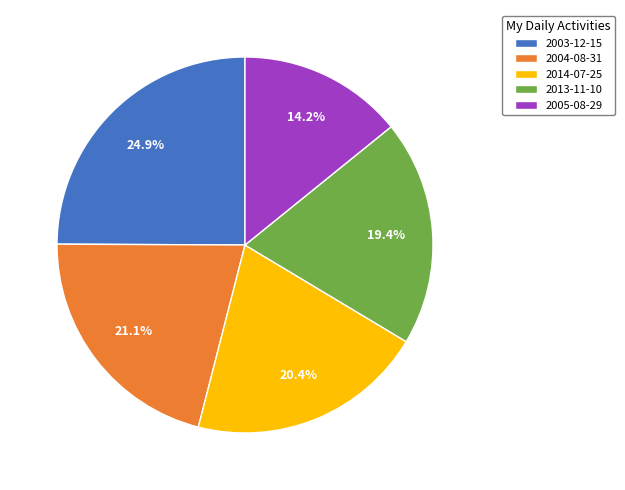

What percentage is the 2014-07-25 slice, to the nearest percent?

20%